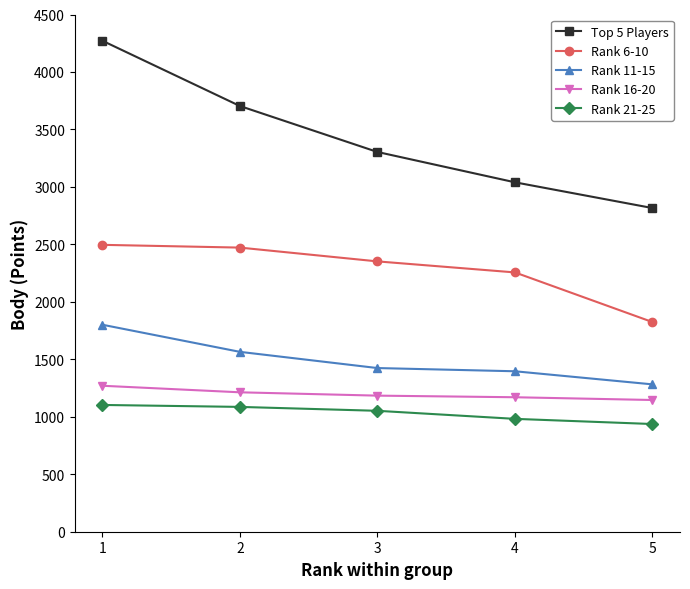

True or false: Top 5 Players and Rank 16-20 cross at least once.

False